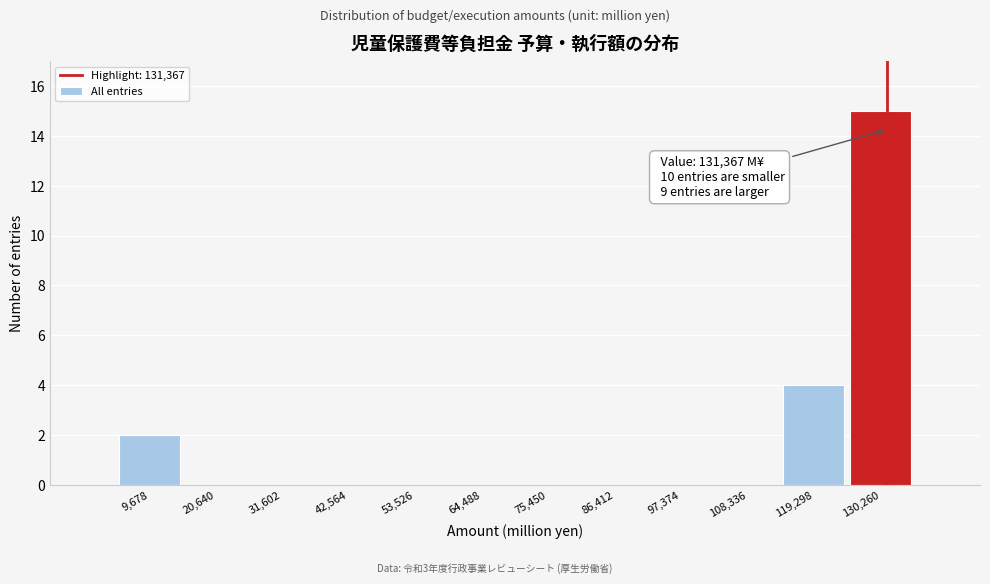

Which range on the x-axis has the tallest bar?

124000 to 136000